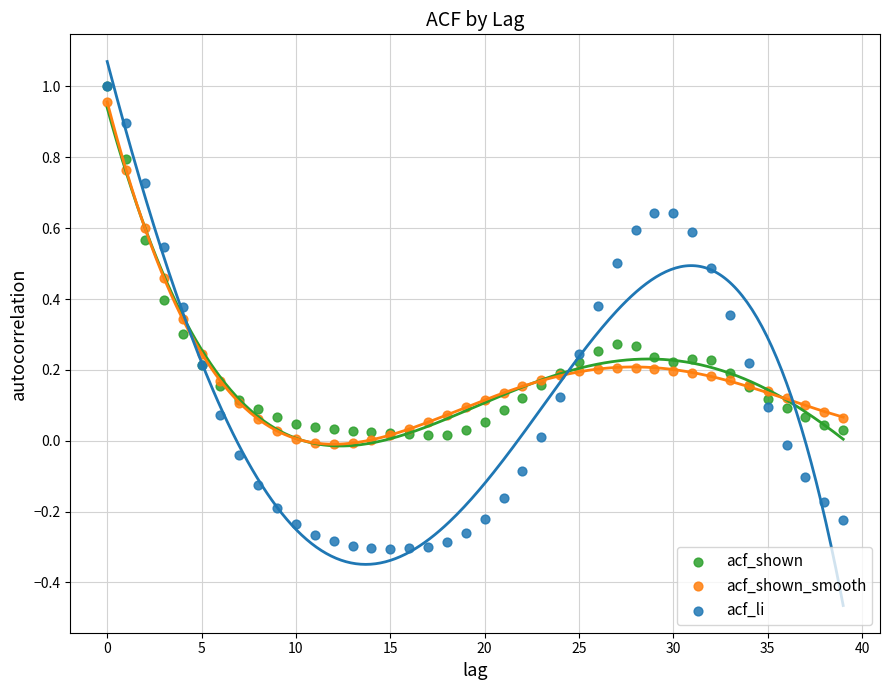

What are all the series names shown in the legend?

acf_shown, acf_shown_smooth, acf_li